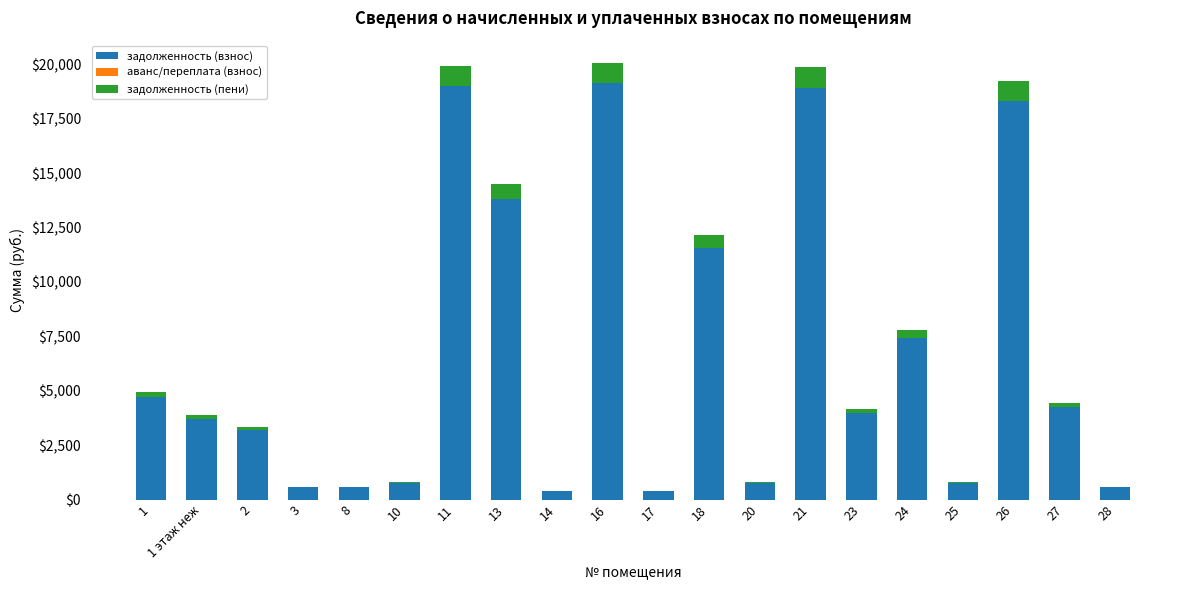

The value of задолженность (взнос) at 21 is 18910.7. True or false?

True